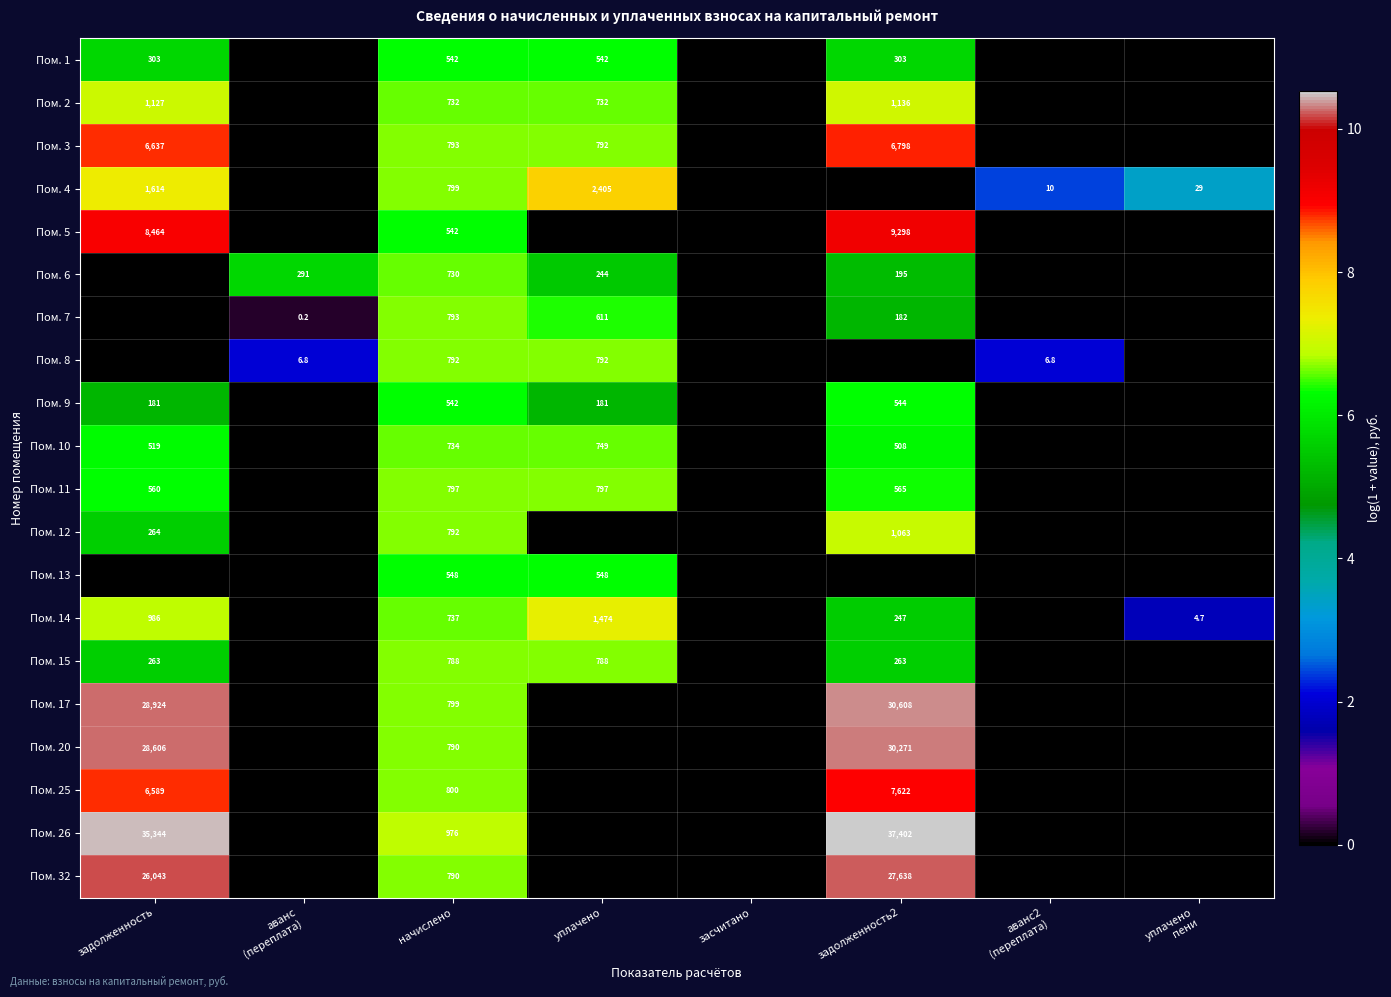

What is the greatest value displayed?

10.5